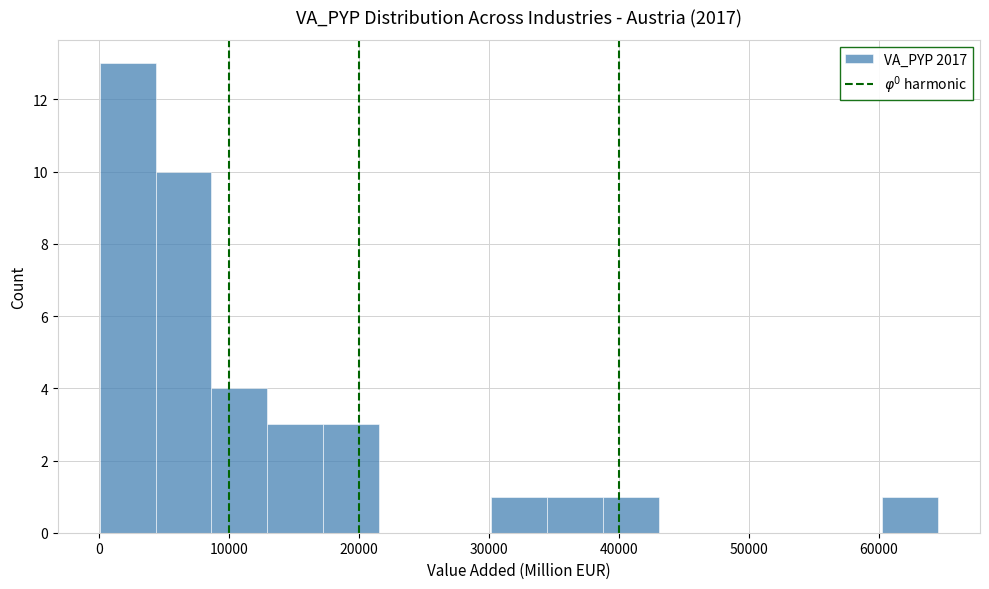

Reading left to right, transcribe this chart: for each bar, give the range it covers on the x-axis and its height. Neither the bar edges nor the heights are printed on the chart, so give them approximately, as read against the axes.

0 to 4000: 13
4000 to 9000: 10
9000 to 13000: 4
13000 to 17000: 3
17000 to 22000: 3
22000 to 26000: 0
26000 to 30000: 0
30000 to 34000: 1
34000 to 39000: 1
39000 to 43000: 1
43000 to 47000: 0
47000 to 52000: 0
52000 to 56000: 0
56000 to 60000: 0
60000 to 65000: 1